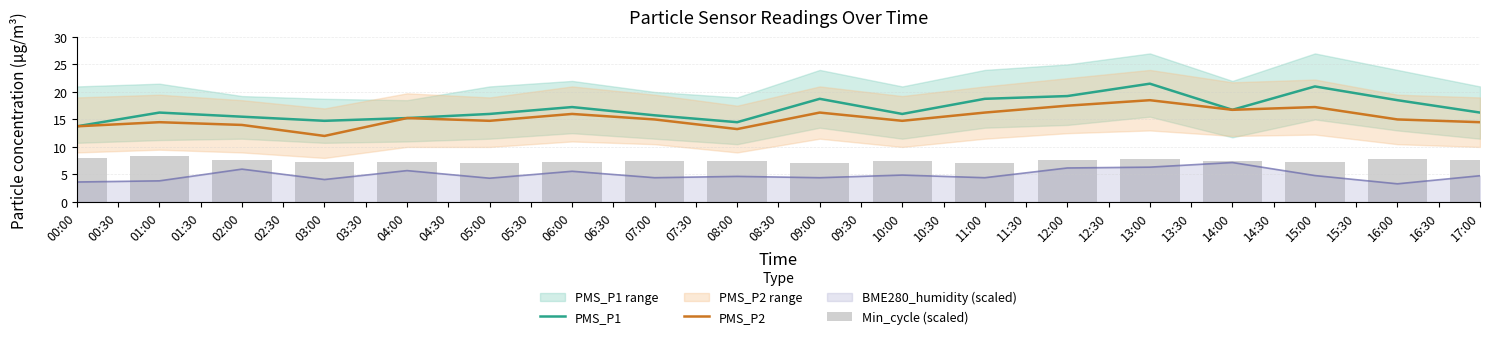

True or false: PMS_P2 has a value of 23.5 at 01:00.

False